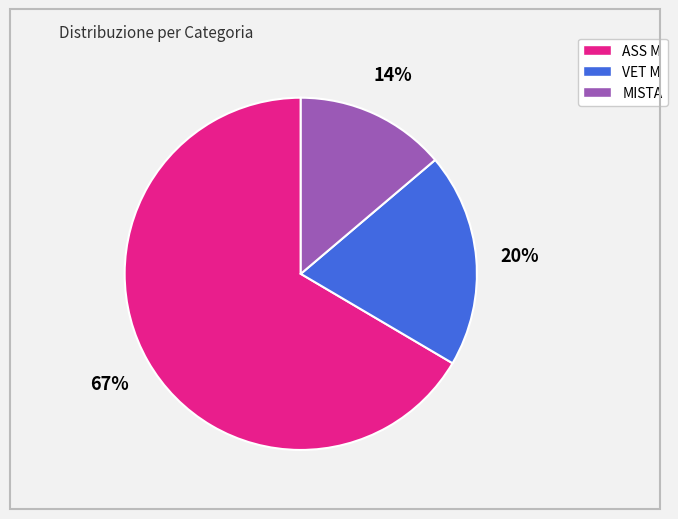

What is the majority slice?

ASS M